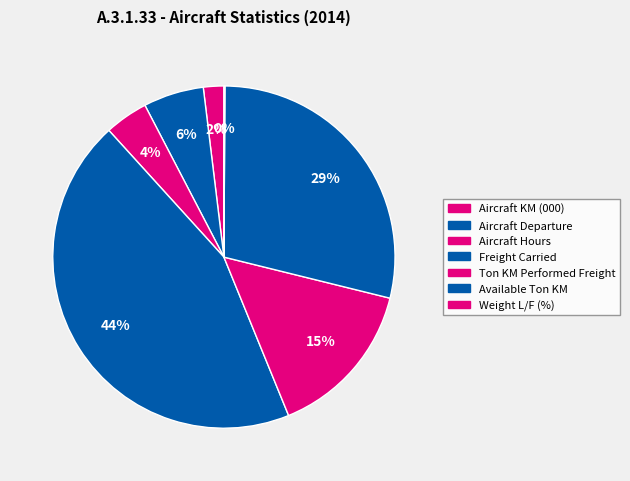

What is the change in value from Aircraft KM (000) to Weight L/F (%)?

-997